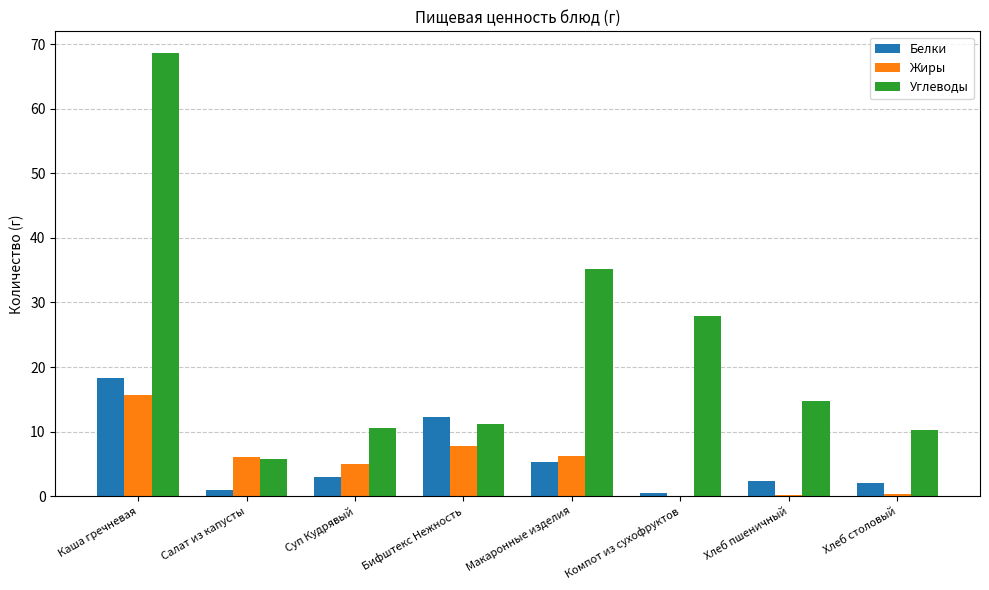

Which series has the largest total across all categories?

Углеводы